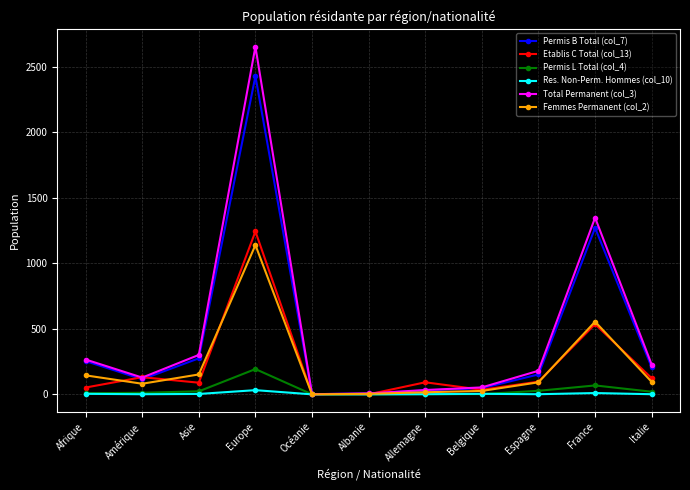

What is the average value of the Femmes Permanent (col_2) series?

210